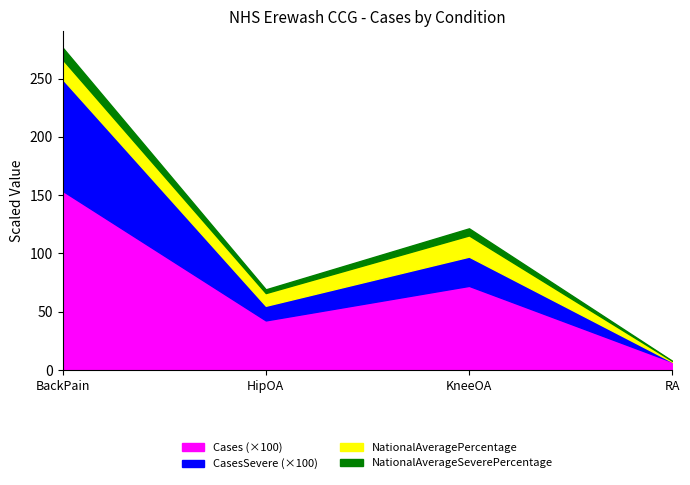

What is the sum of the NationalAverageSeverePercentage values at KneeOA and HipOA?

9.3